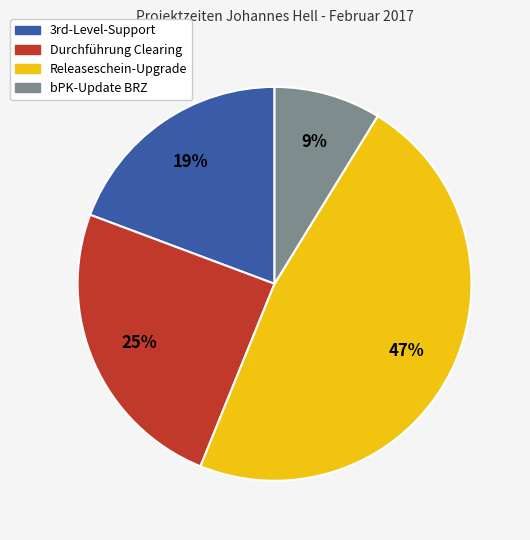

Is there any slice that represents more than half of the pie?

No